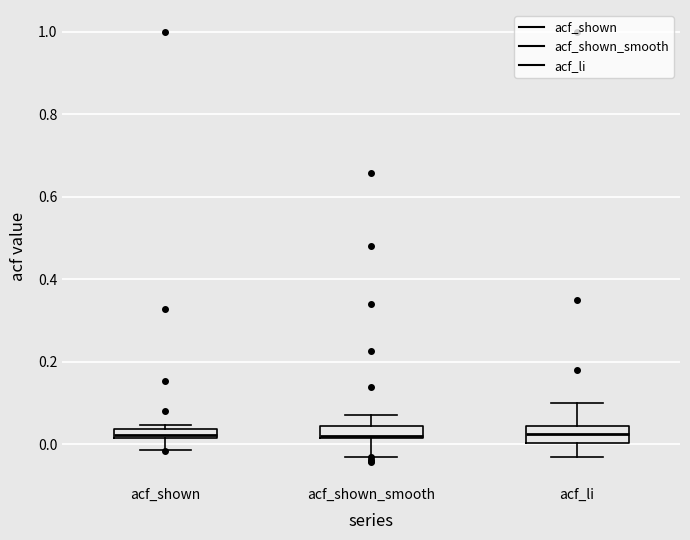

Where does the median line of the box for acf_li sit on the y-axis? The values are not printed on the chart, so give them approximately, as read against the axis.

0.02